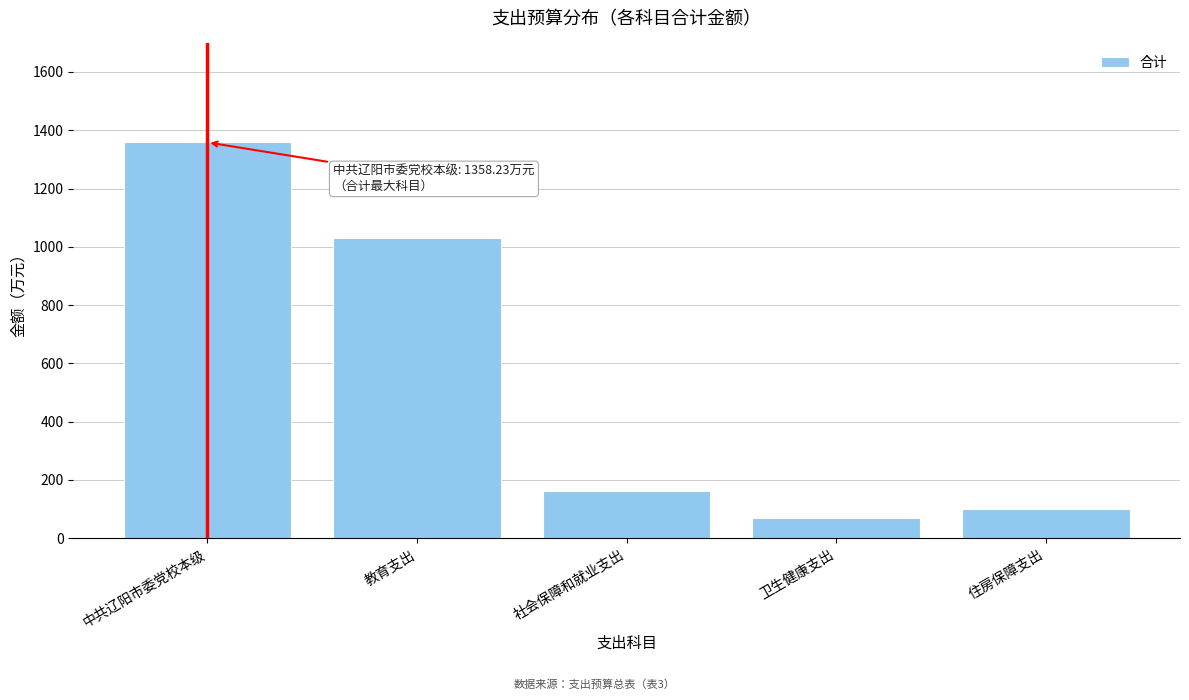

Reading left to right, list all the values displayed in this chart.

1358.2	1029.5	160.7	68.5	99.5